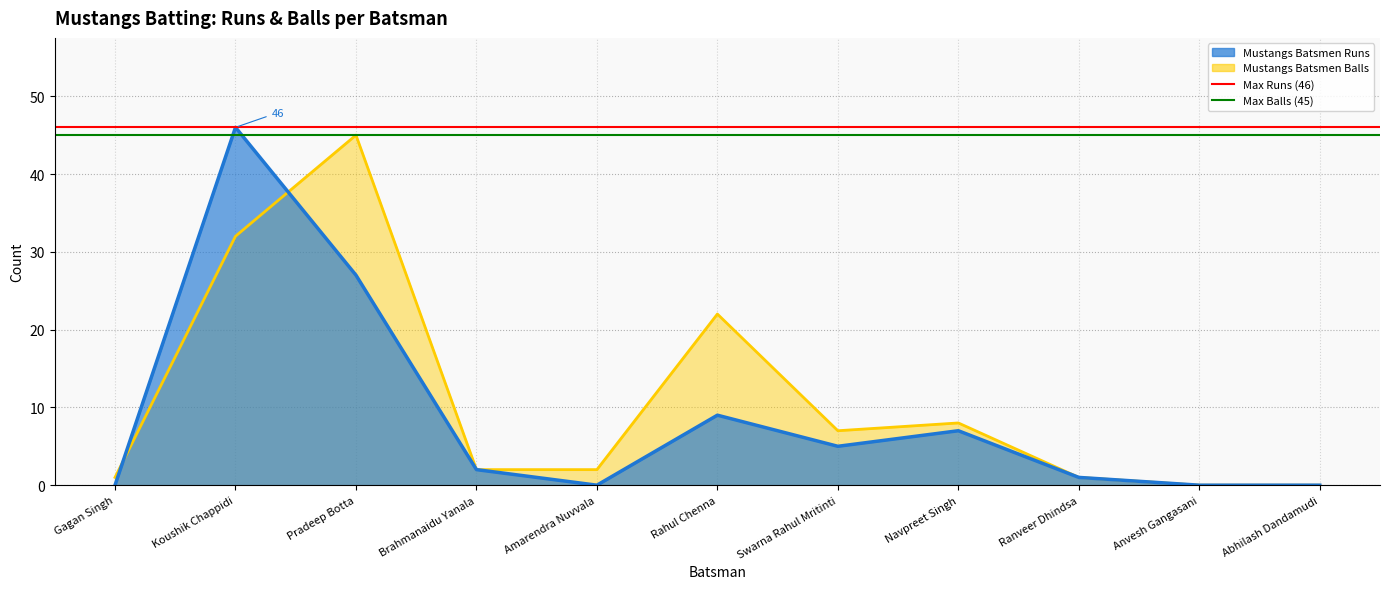

What is the total value across all series at Koushik Chappidi?

91